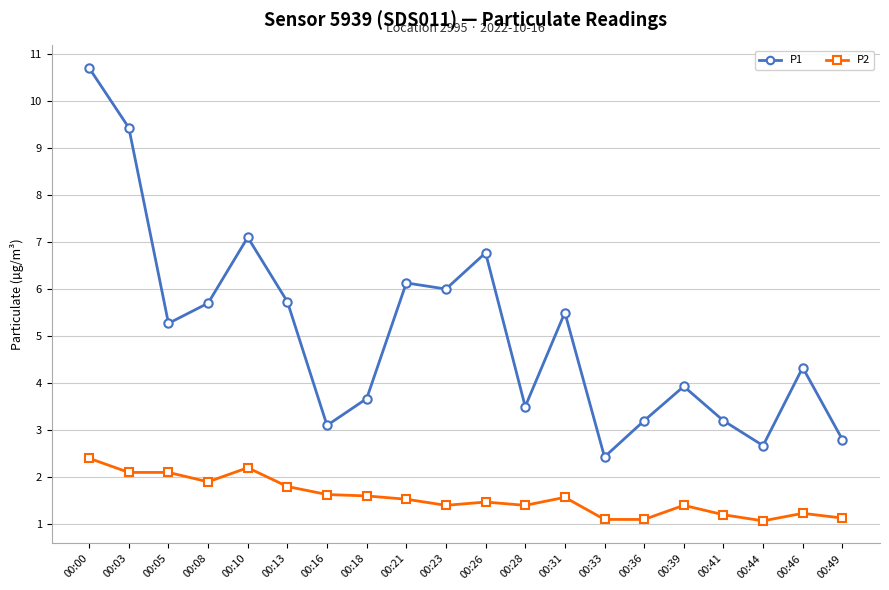

True or false: P1 and P2 intersect in this chart.

False